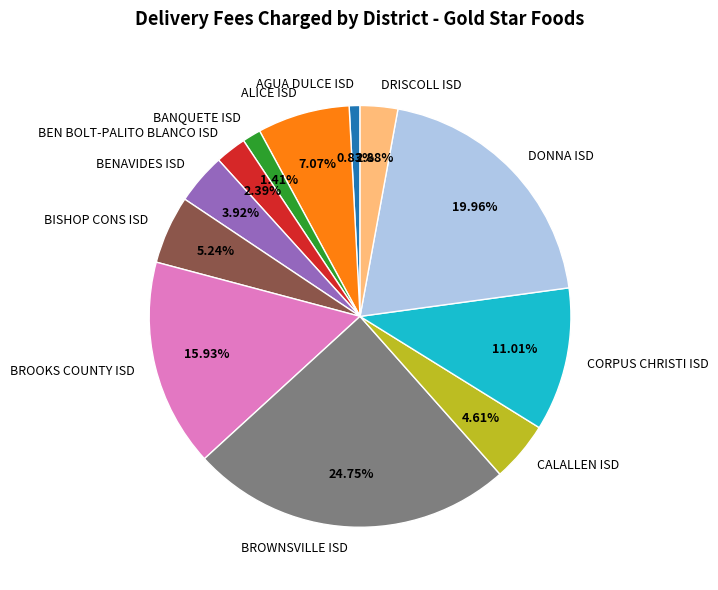

Between CALALLEN ISD and BROOKS COUNTY ISD, which is larger?

BROOKS COUNTY ISD